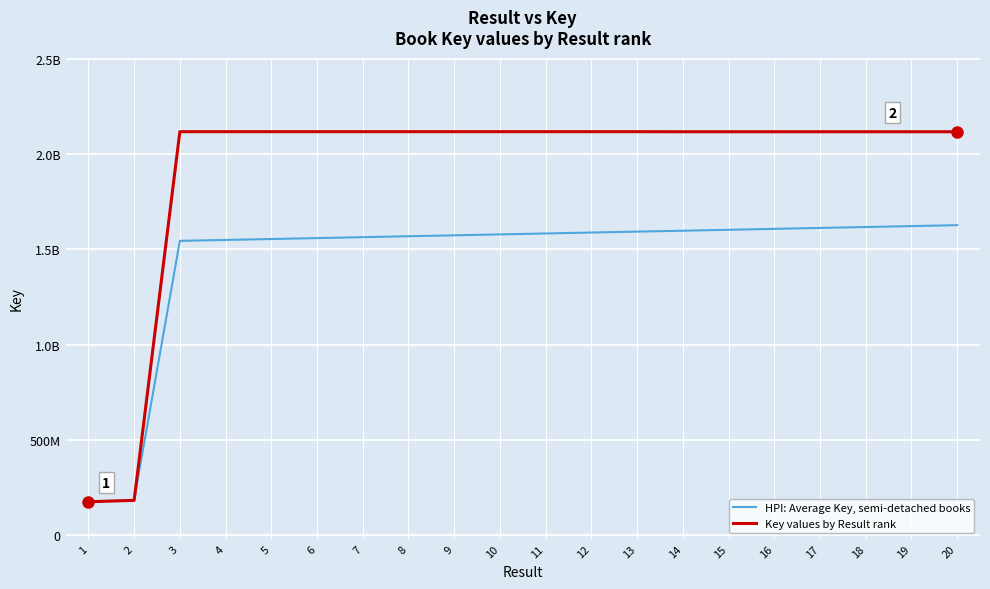

At how many categories does at least one series exceed 421224203?

18